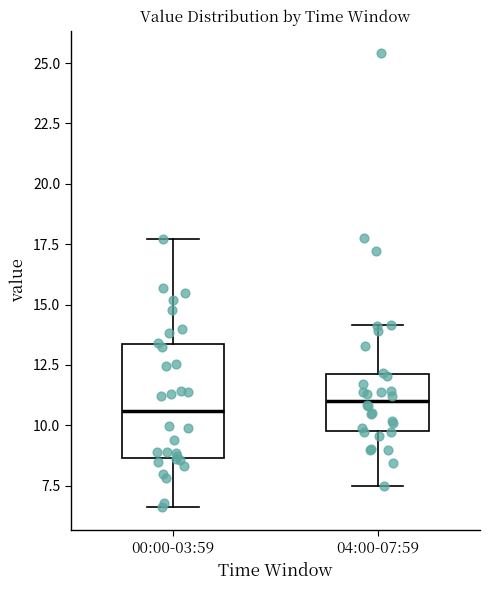

Reading left to right, transcribe this box plot: for each box, give where its median line is, the range the box spans, and where its two whiskers end, as read against the y-axis. The values are not printed on the chart, so give them approximately, as read against the axis.

00:00-03:59: median 10.5, box 8.5 to 13.5, whiskers 6.5 to 17.5
04:00-07:59: median 11.0, box 10.0 to 12.0, whiskers 7.5 to 14.0